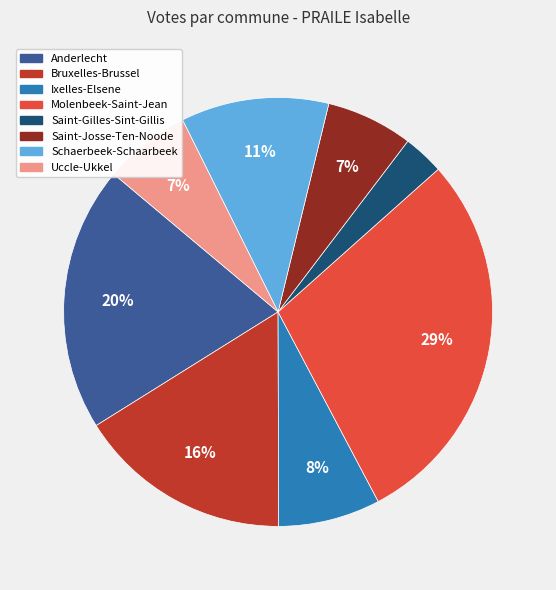

Is Molenbeek-Saint-Jean the majority of the pie?

No